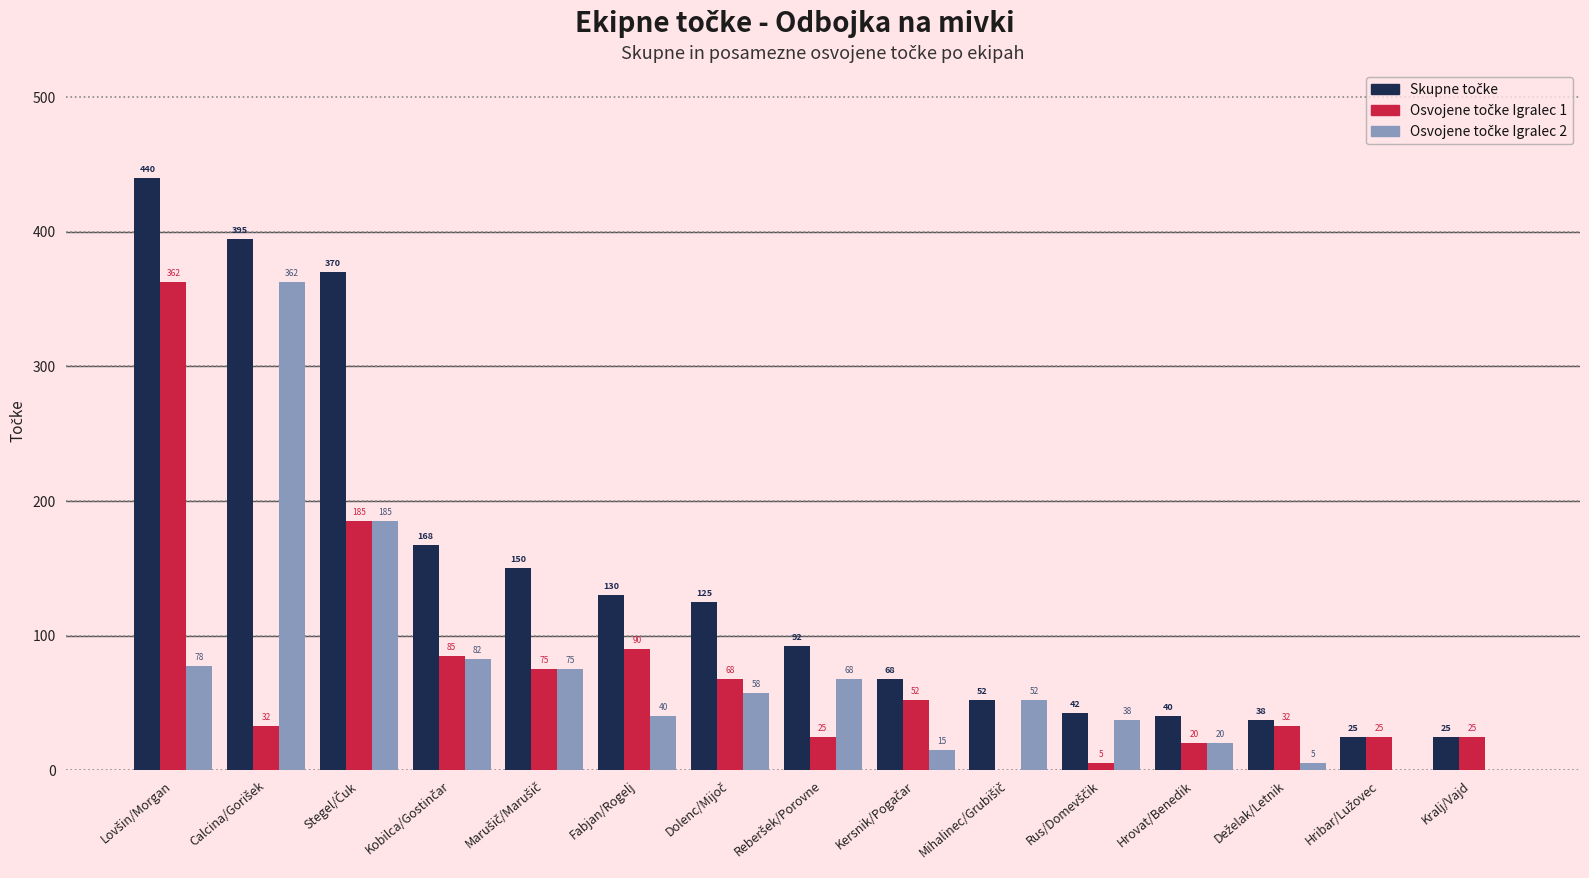

What is the total value across all series at Kralj/Vajd?

50.0